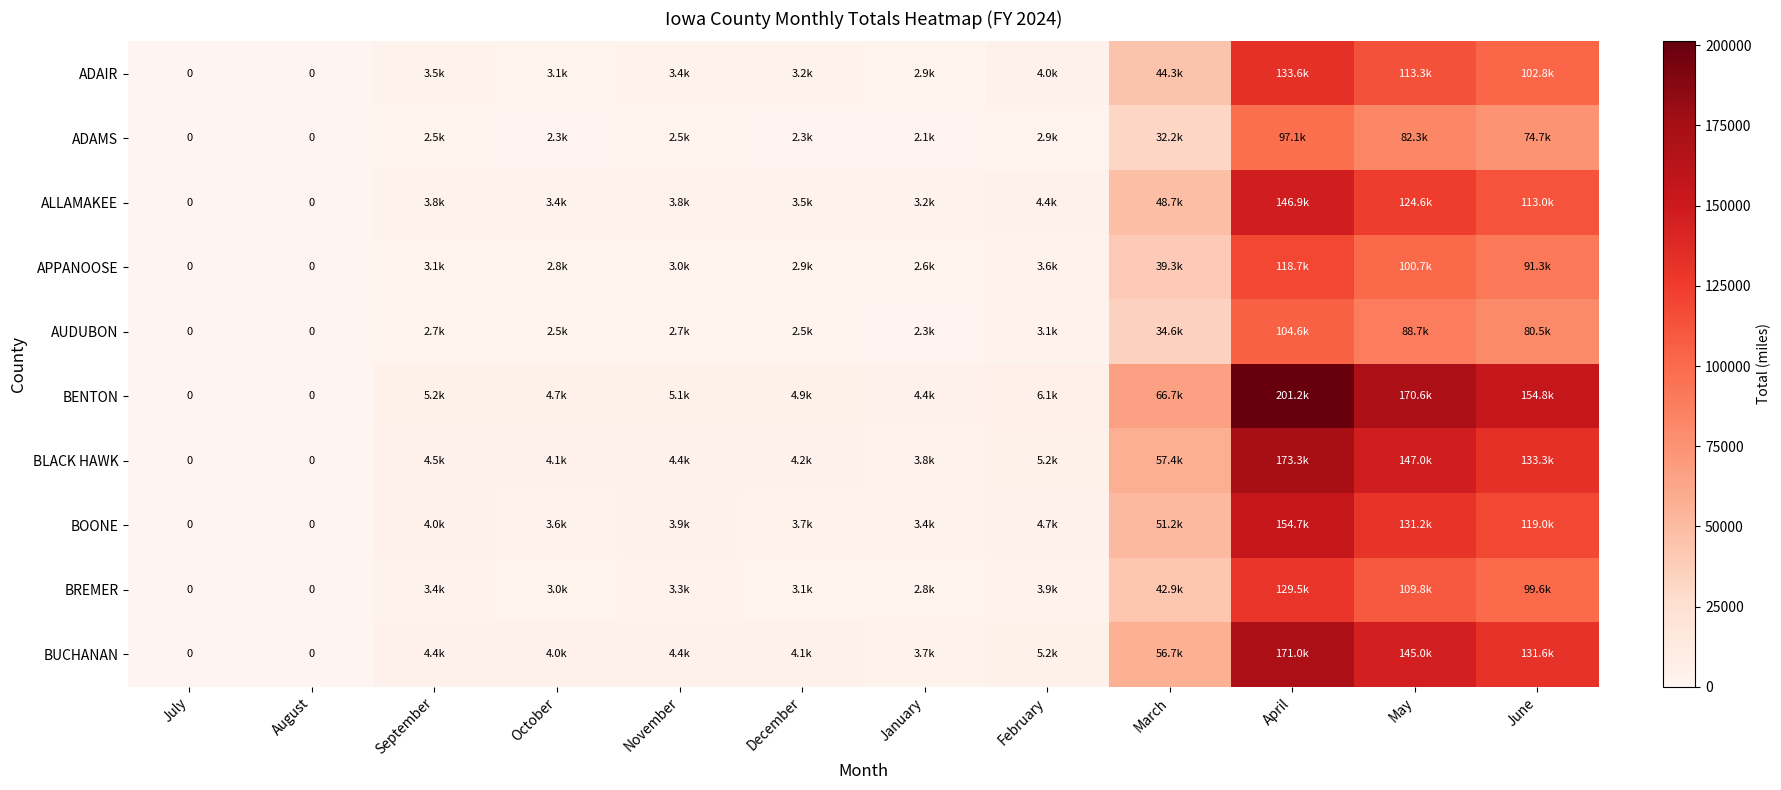

Rank the series at September from lowest to highest value.

ADAMS, AUDUBON, APPANOOSE, BREMER, ADAIR, ALLAMAKEE, BOONE, BUCHANAN, BLACK HAWK, BENTON